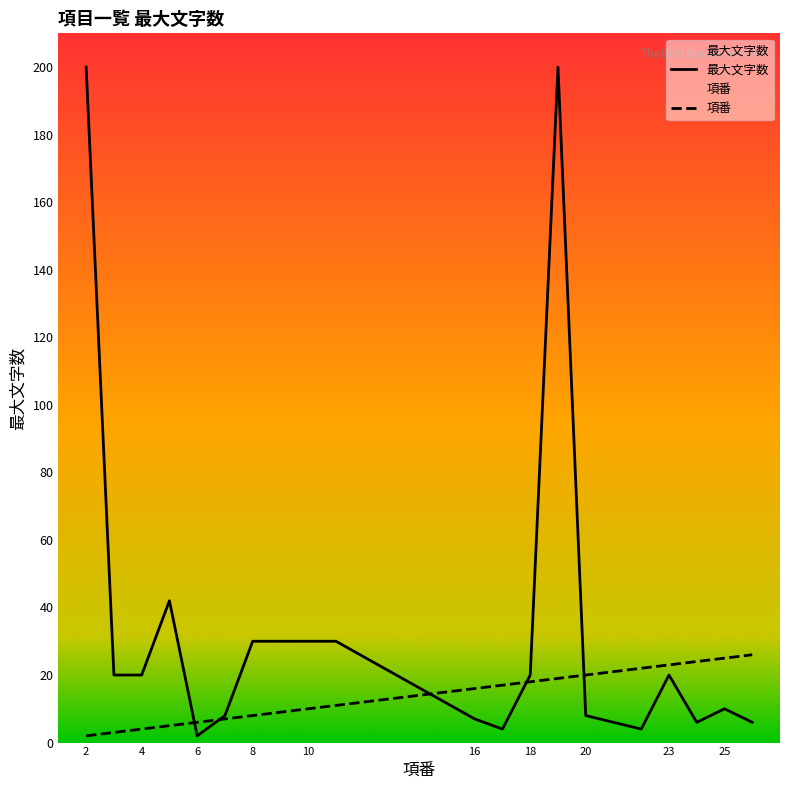

What is the maximum value for 最大文字数?

200